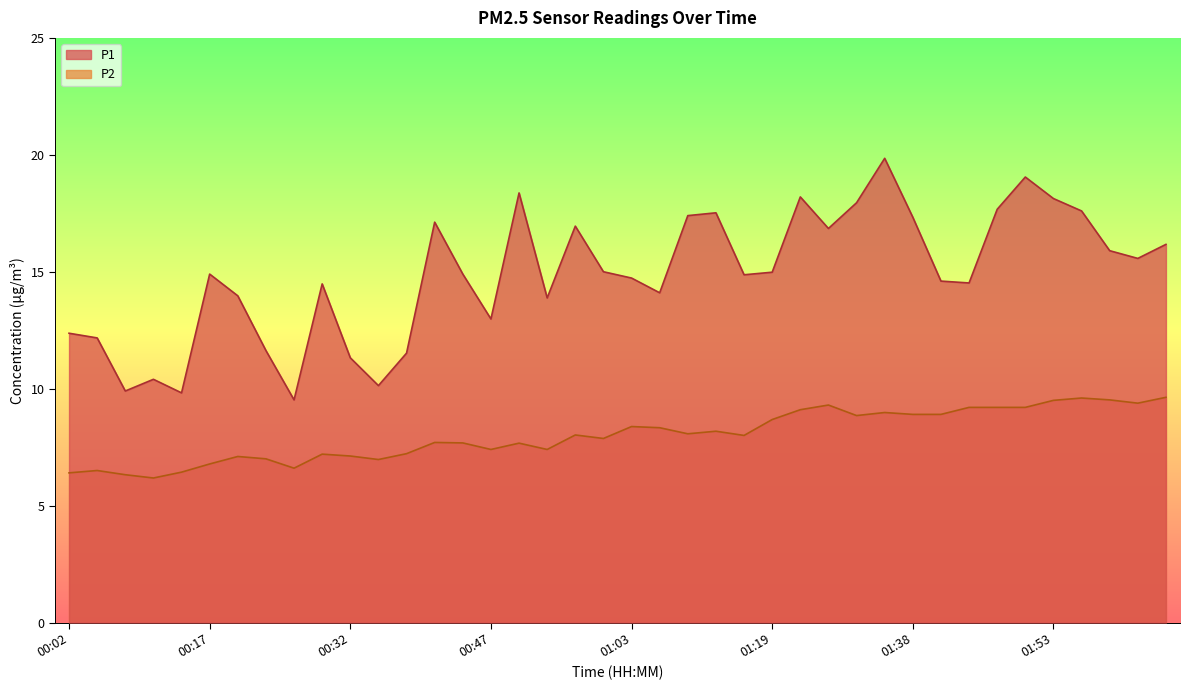

How many values in the P2 series are below 8?

19